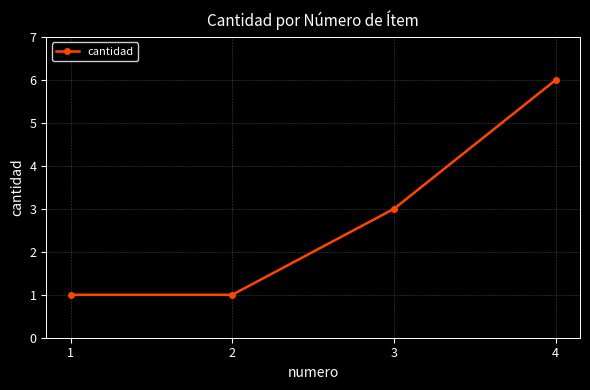

True or false: the data has more than 2 interior local peaks.

False